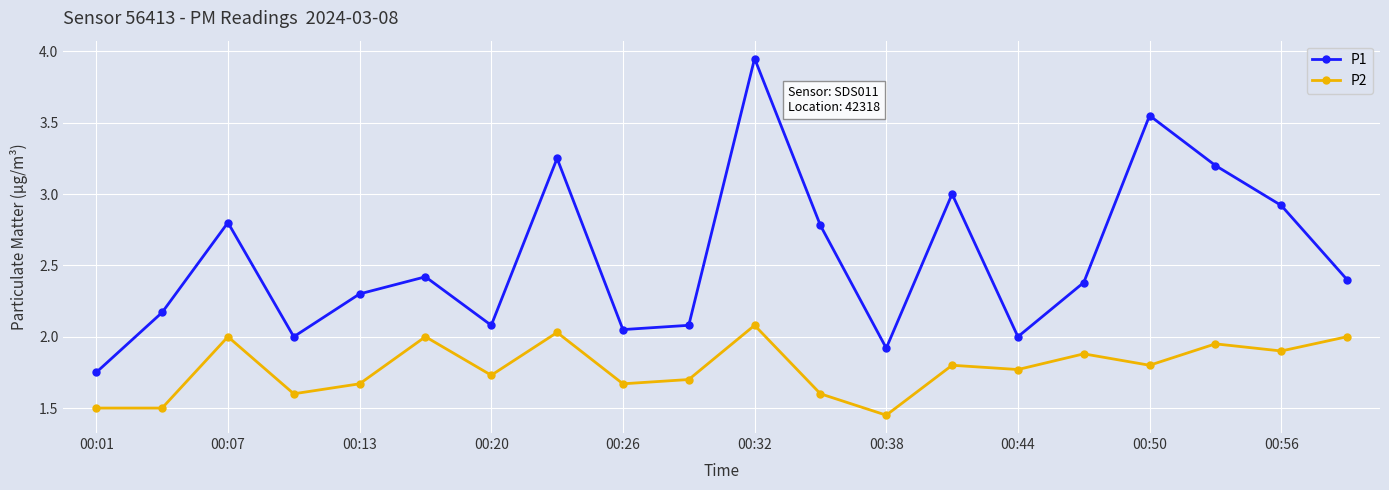

List the series in order of their overall mean, highest first.

P1, P2